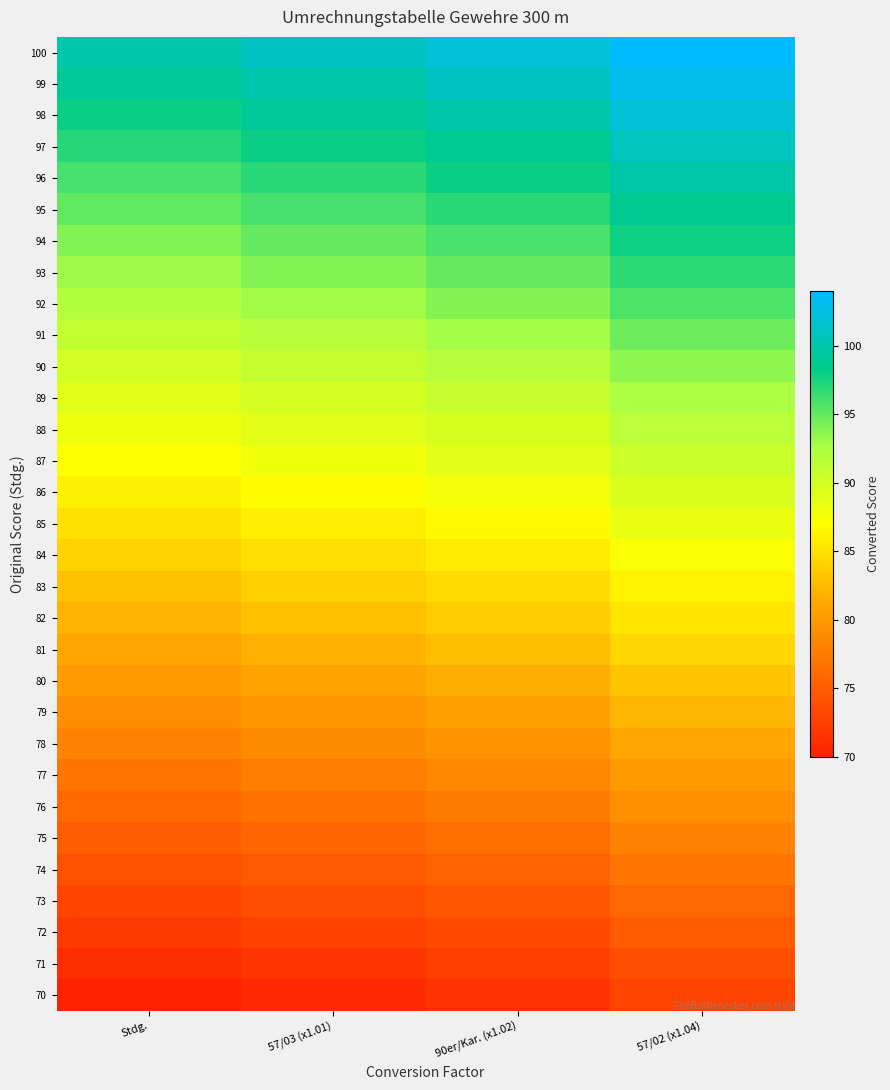

Between 90er/Kar. (x1.02) and 57/02 (x1.04), which is larger?

57/02 (x1.04)